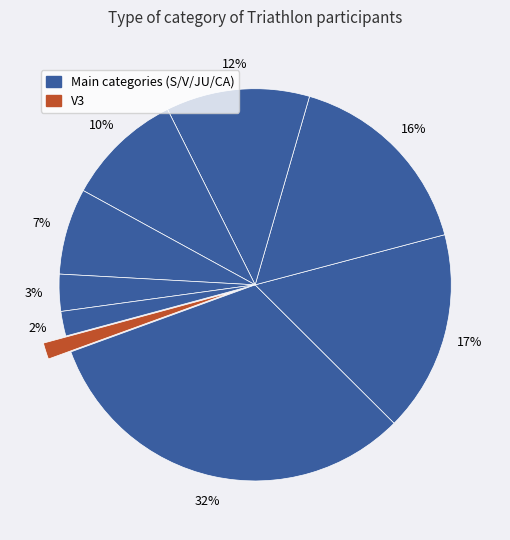

To the nearest percent, what is the difference between the largest and smallest slice percentages?

31%